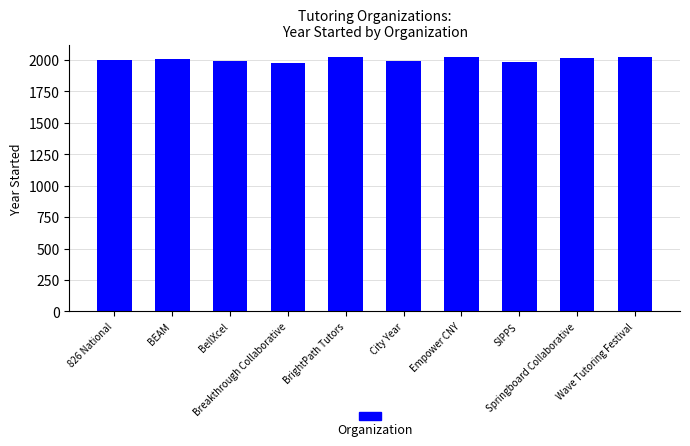

Are the bars horizontal?

No